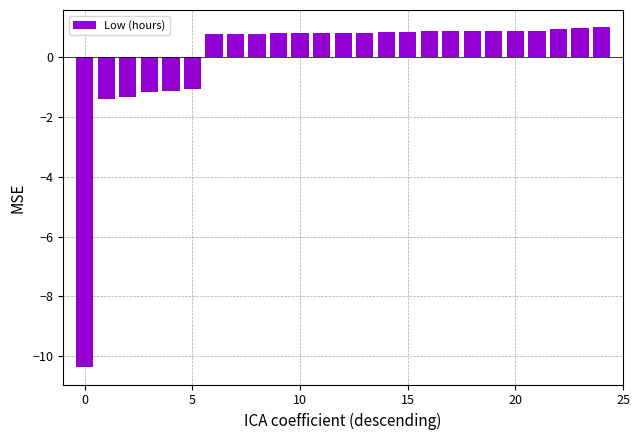

What is the difference between the second highest and minimum values?

11.4